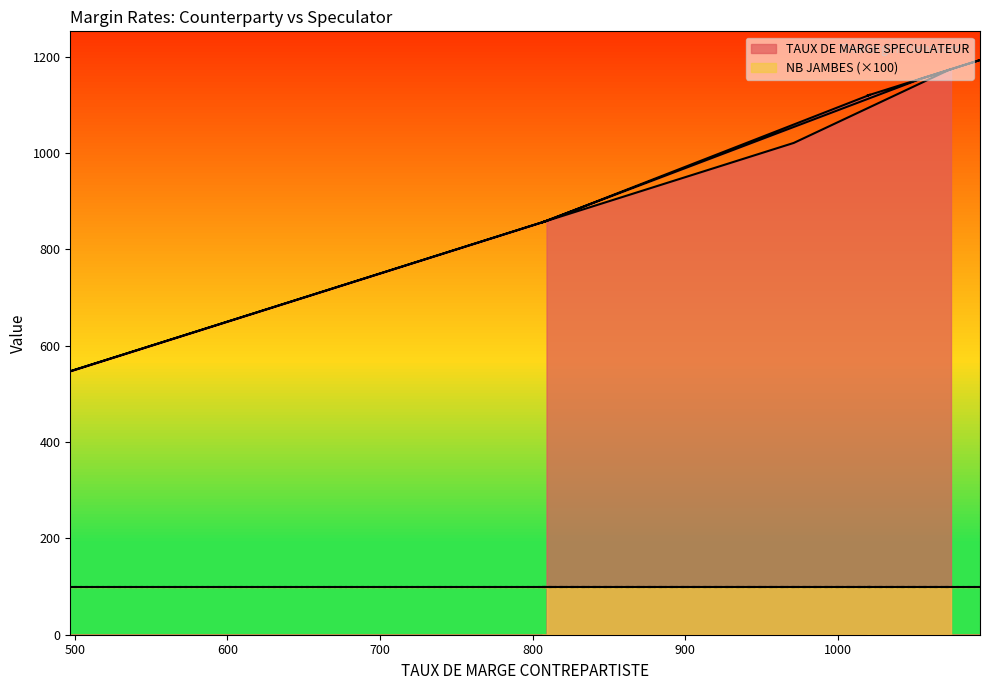

Is it true that the value at 1020 is 1120?

True